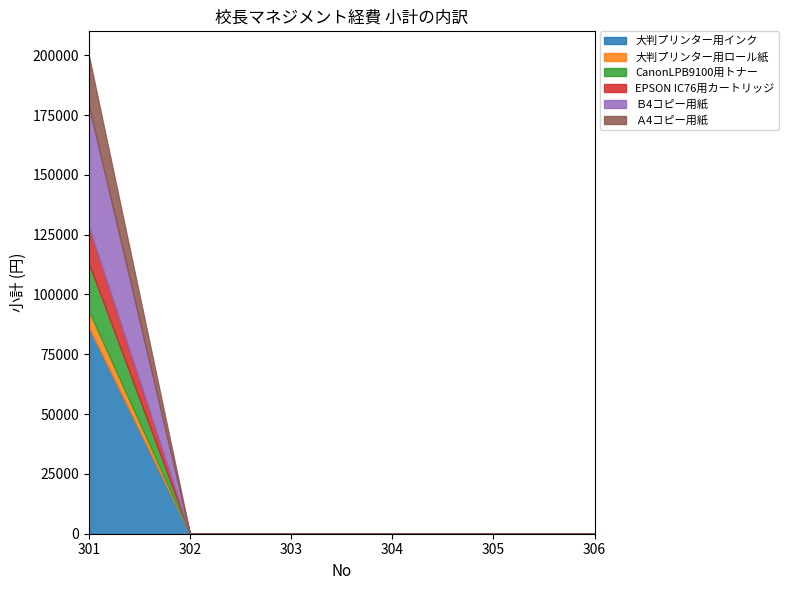

How many categories are shown in the chart?

6